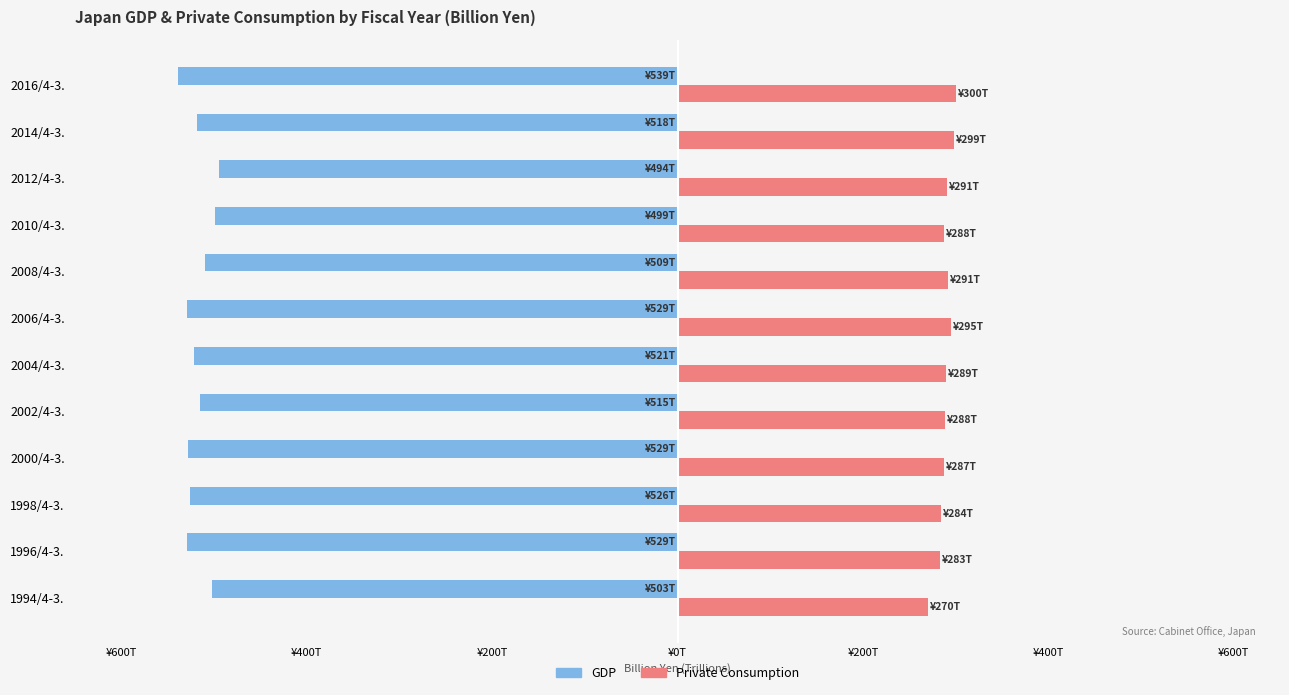

Rank the series by their average value, from lowest to highest.

GDP, Private Consumption